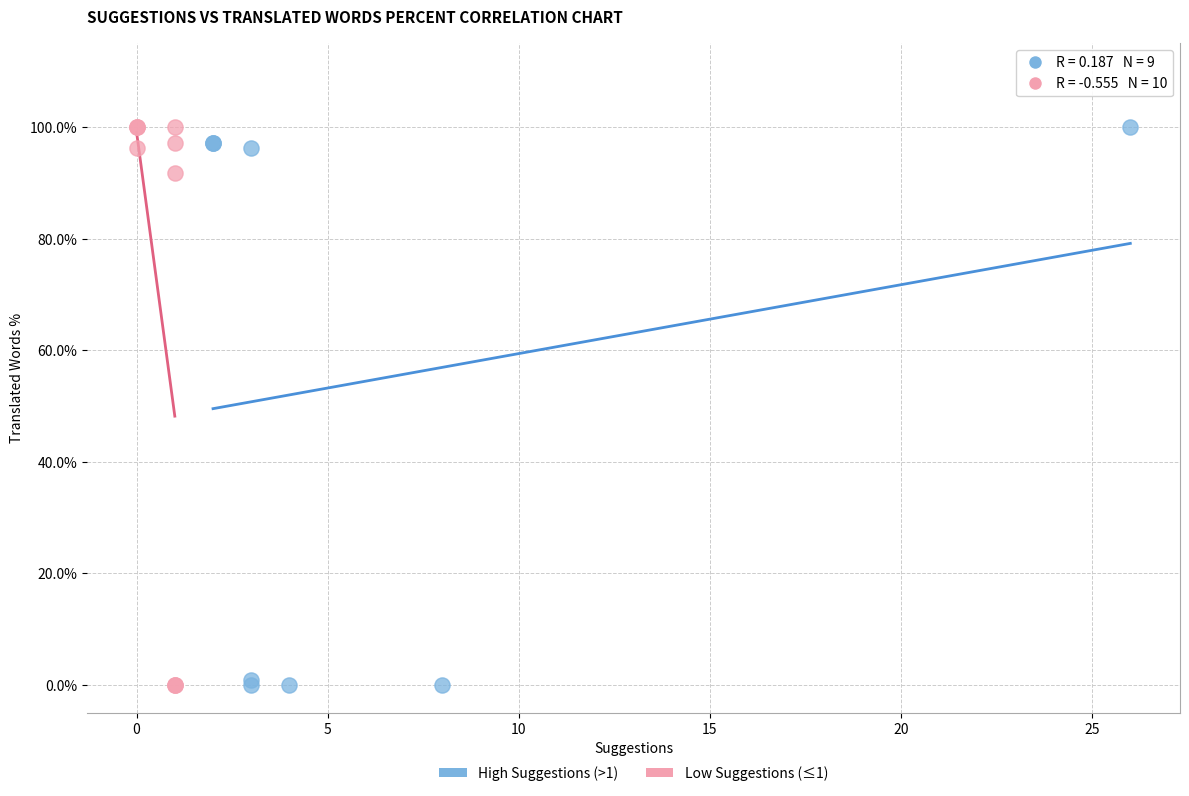

What are all the series names shown in the legend?

High Suggestions (>1), Low Suggestions (≤1)